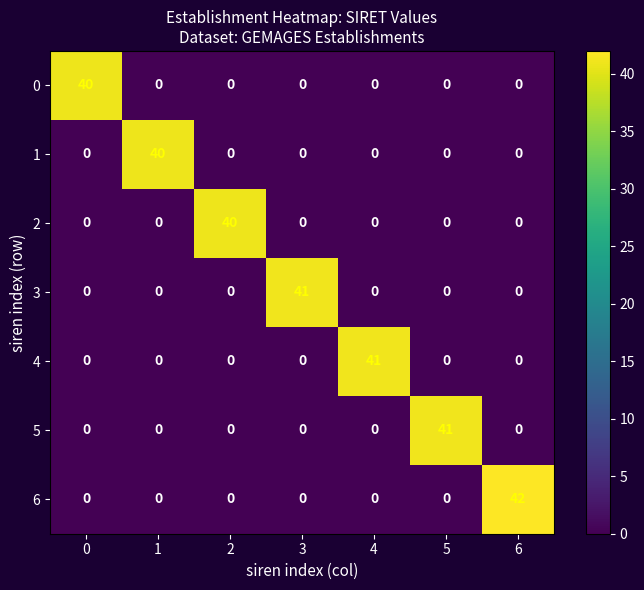

What is the difference between the maximum and minimum values in the 1 series?

40